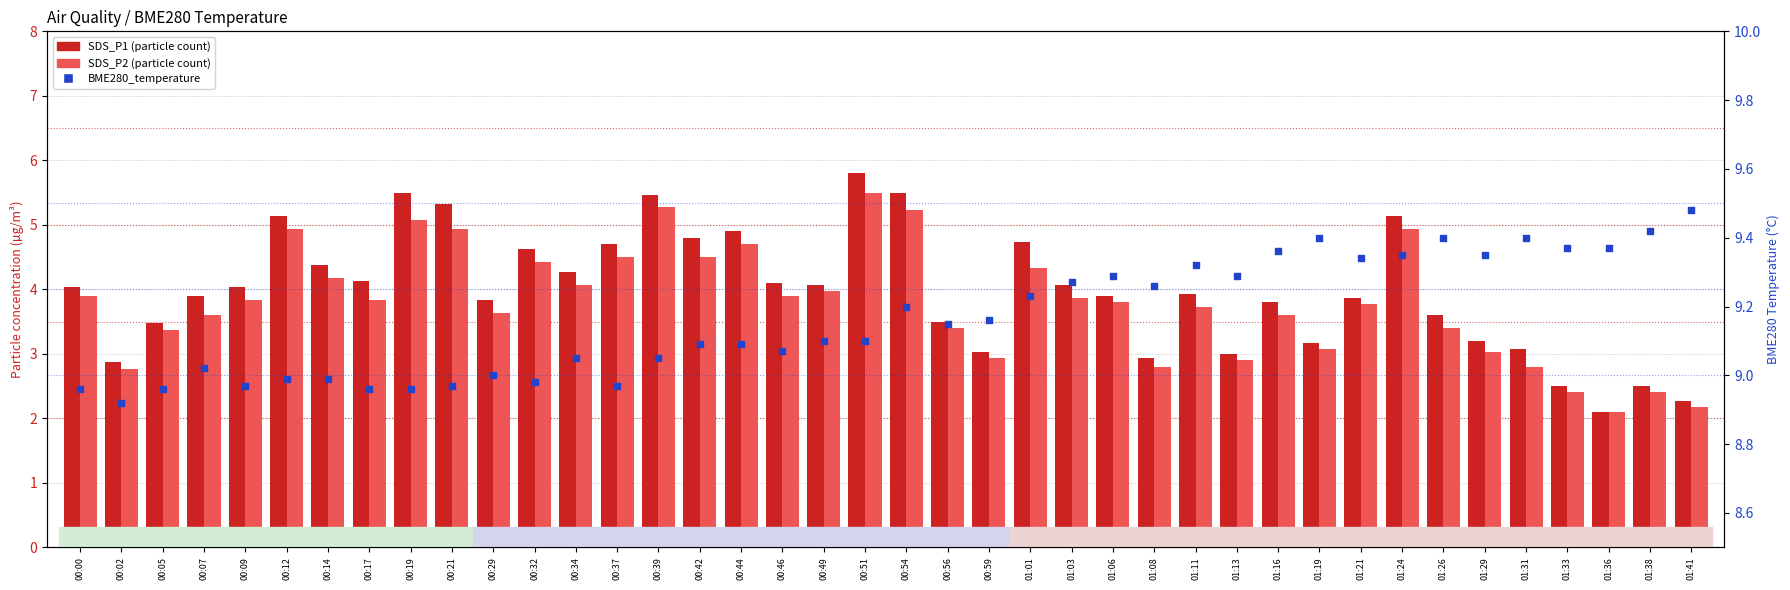

What are all the series names shown in the legend?

SDS_P1, SDS_P2, BME280_temperature